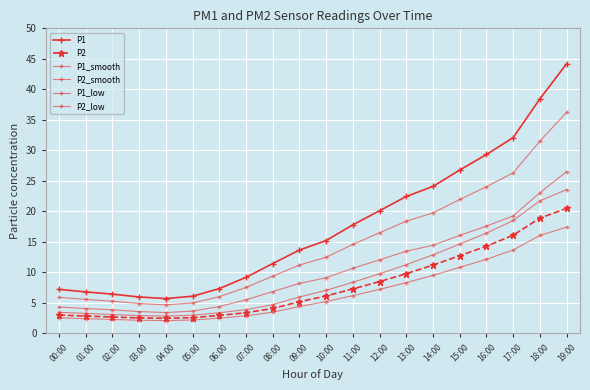

At which category does the chart reach its minimum across all series?

04:00